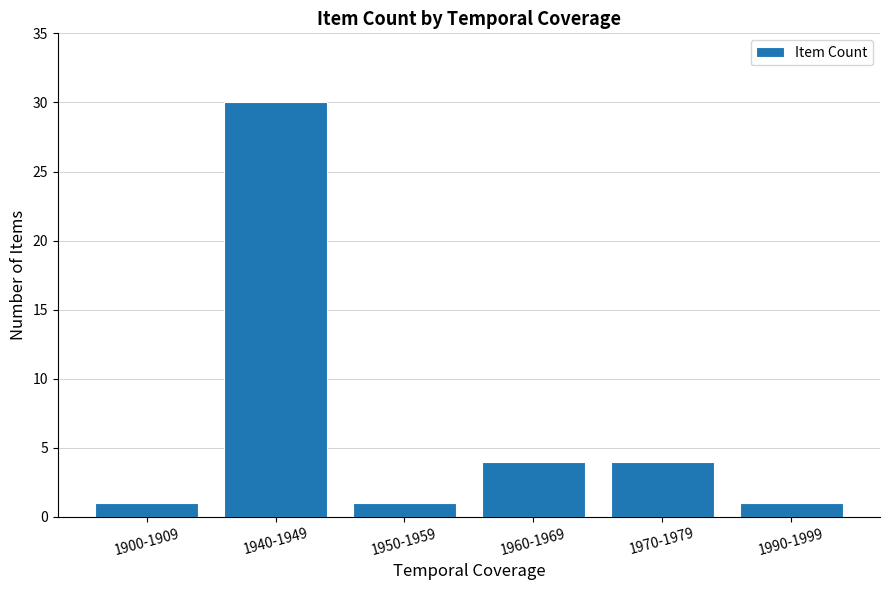

What is the difference between the second highest and second lowest values?

3